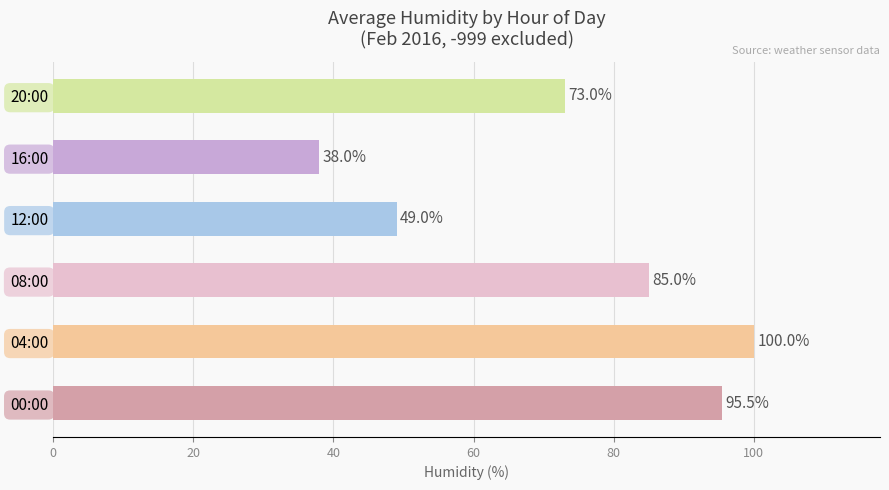

What is the average value?

73.4